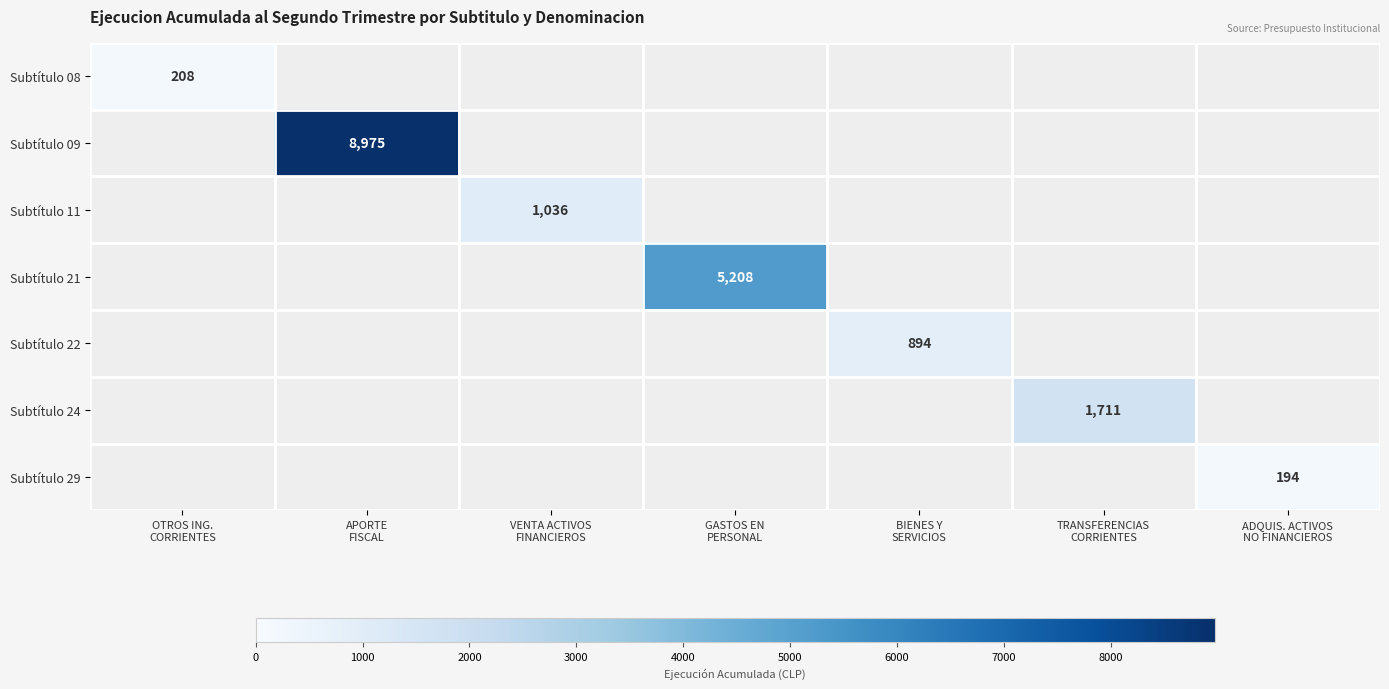

Is the value of Subtítulo 22 at BIENES Y SERVICIOS greater than the value of Subtítulo 08 at VENTA ACTIVOS FINANCIEROS?

No